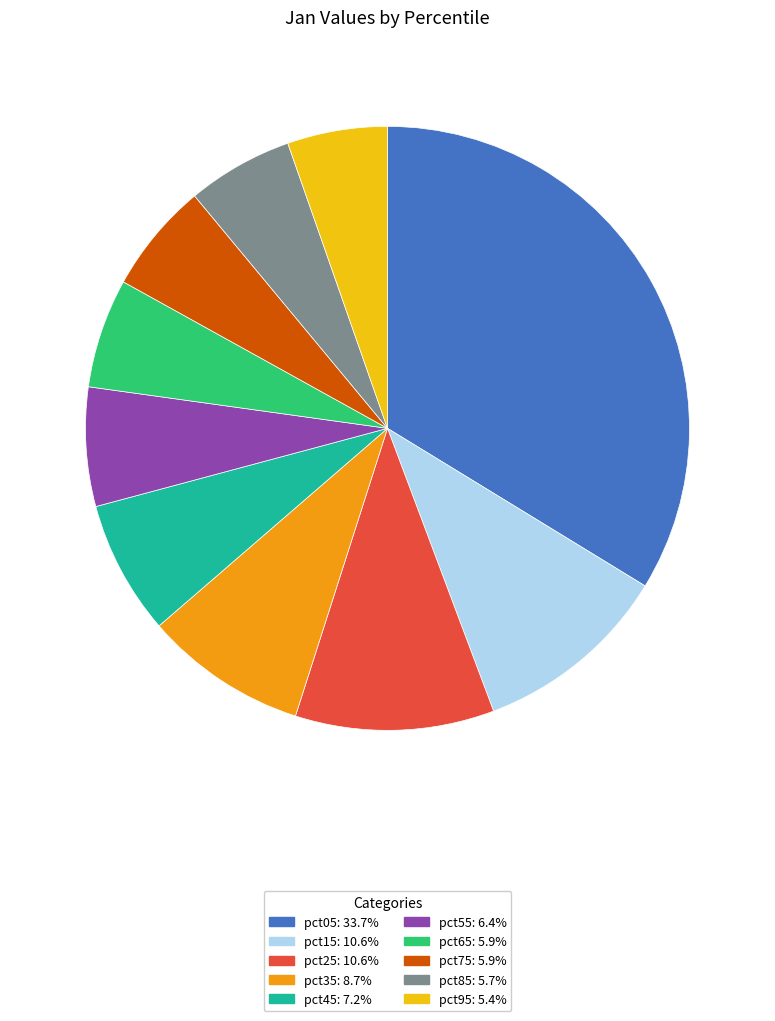

Between pct45 and pct05, which is larger?

pct05